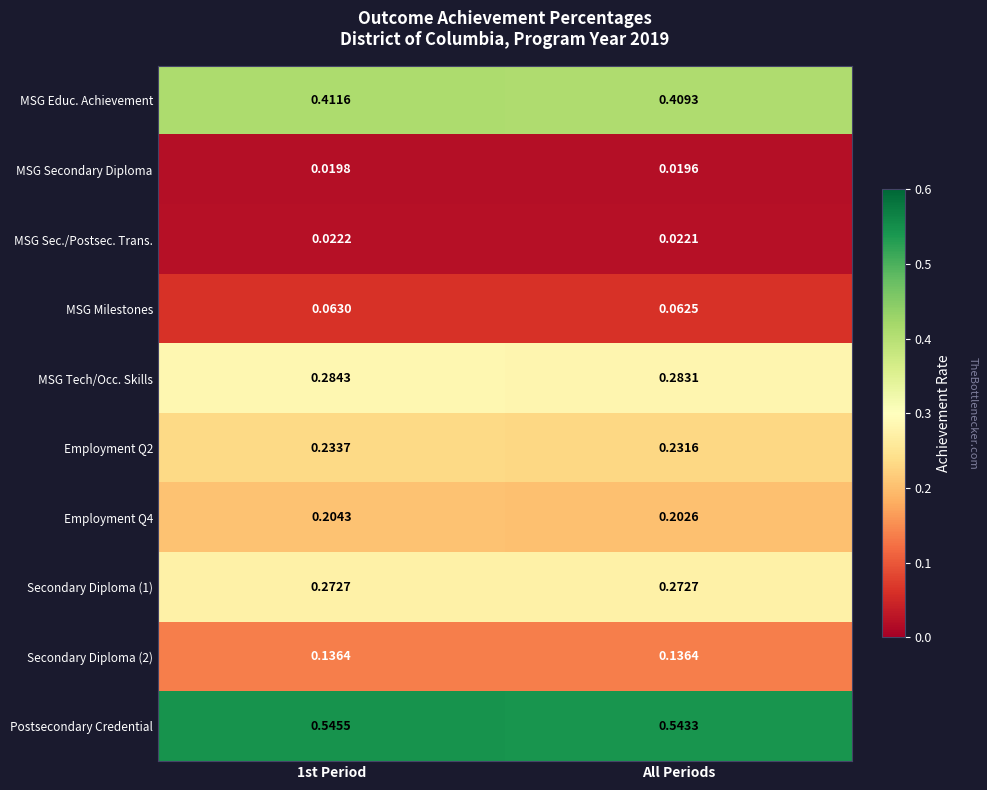

At which category is the sum across all series the highest?

1st Period